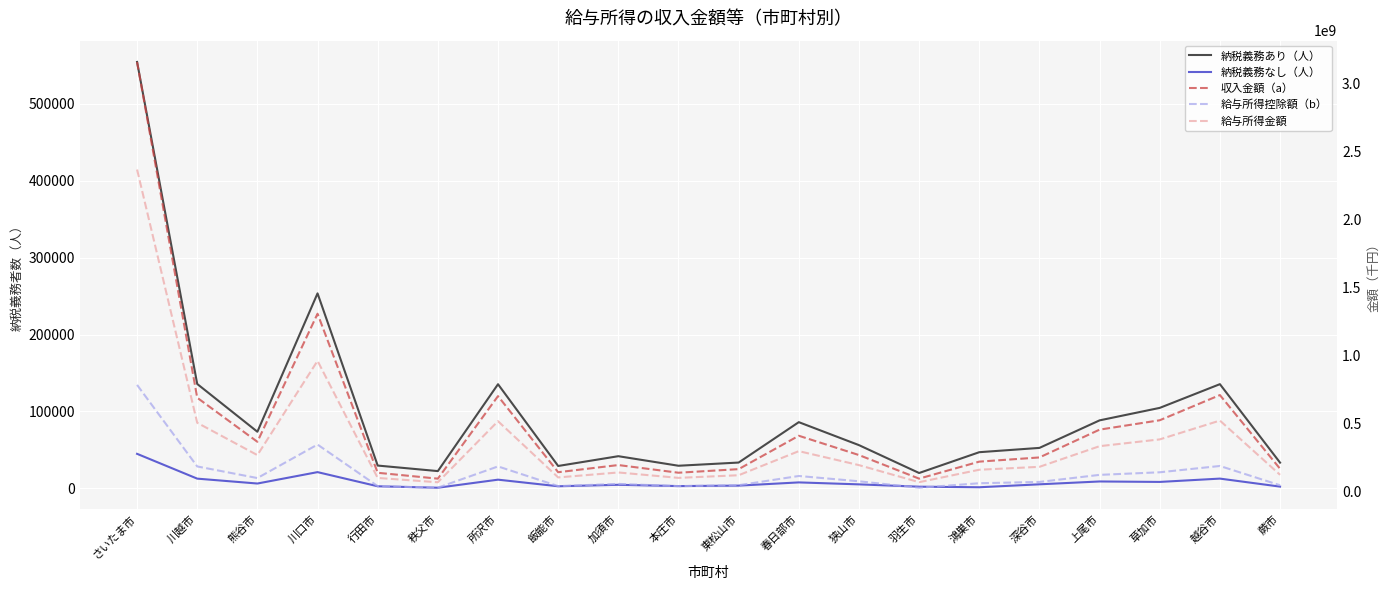

Between 草加市 and 鴻巣市, which is larger?

草加市